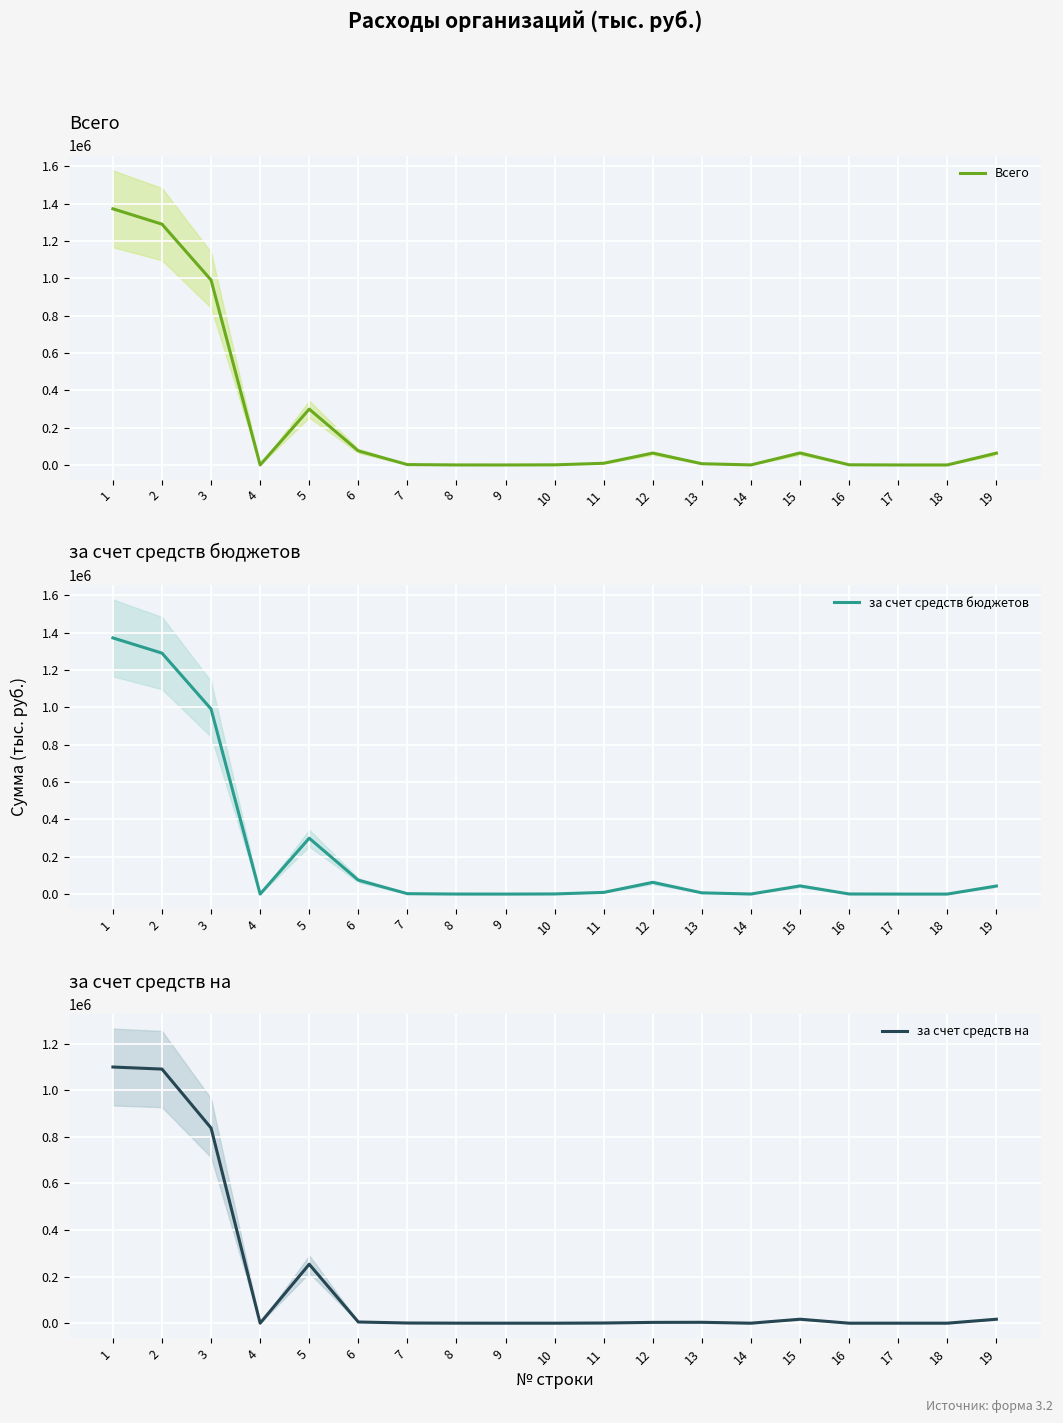

How many lines are shown in the chart?

3